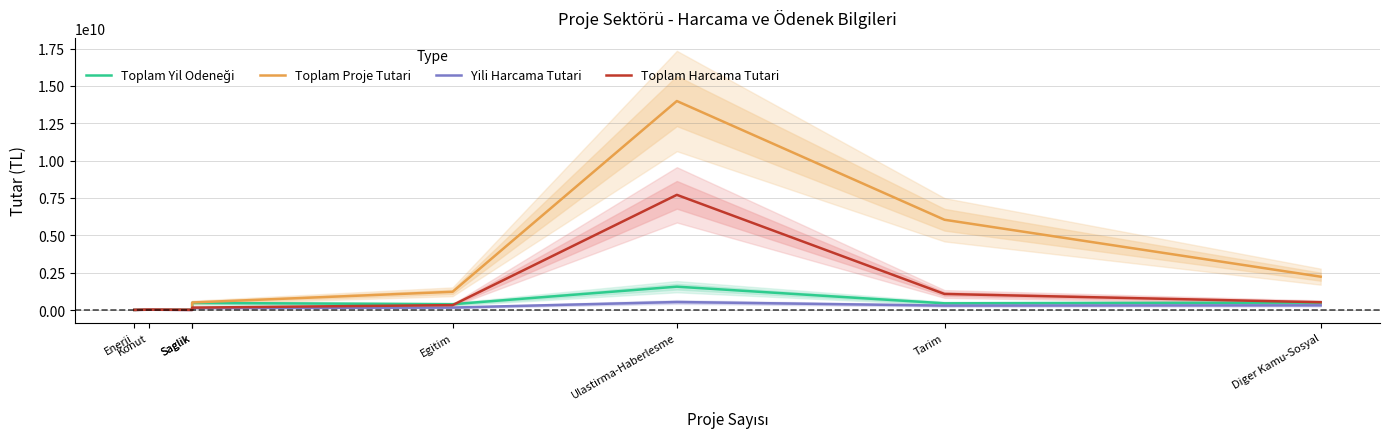

Which has a higher value, Konut or Tarim?

Tarim